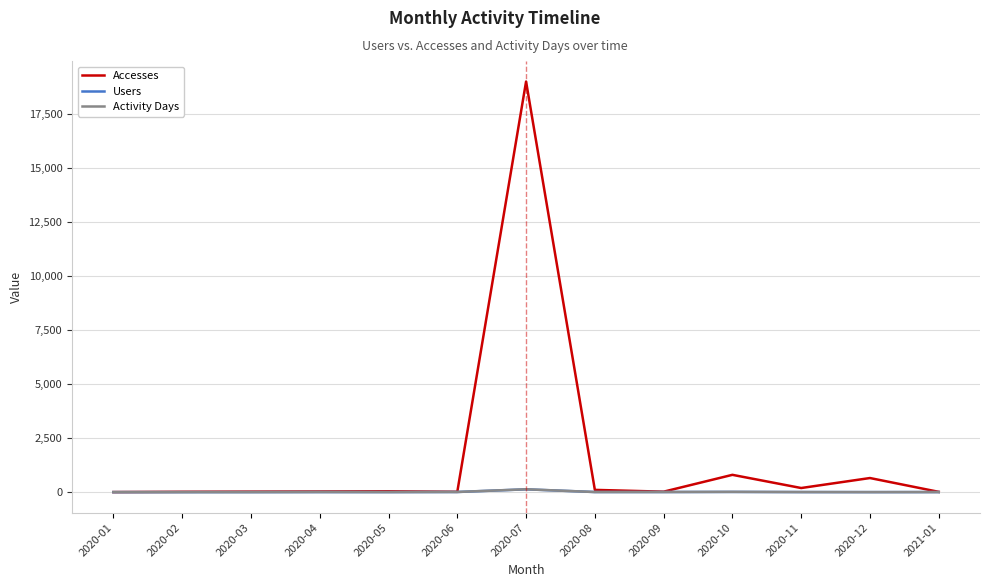

The value of Accesses at 2020-10 is 801. True or false?

True